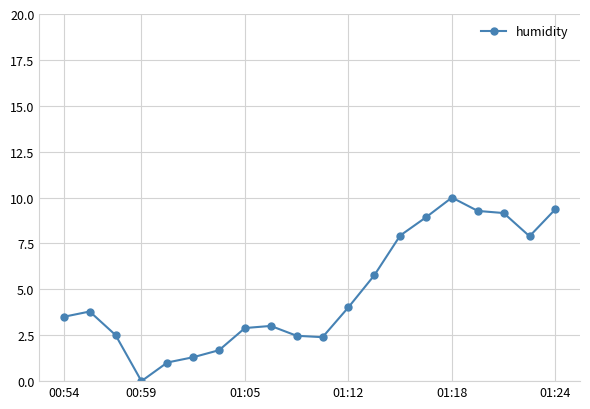

True or false: the data has more than 1 interior local peaks.

True